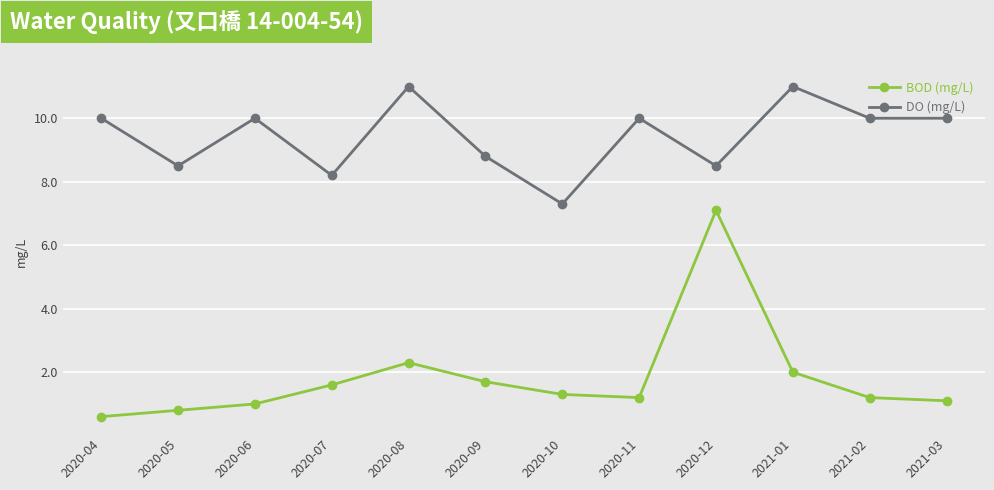

At which category is the sum across all series the highest?

2020-12